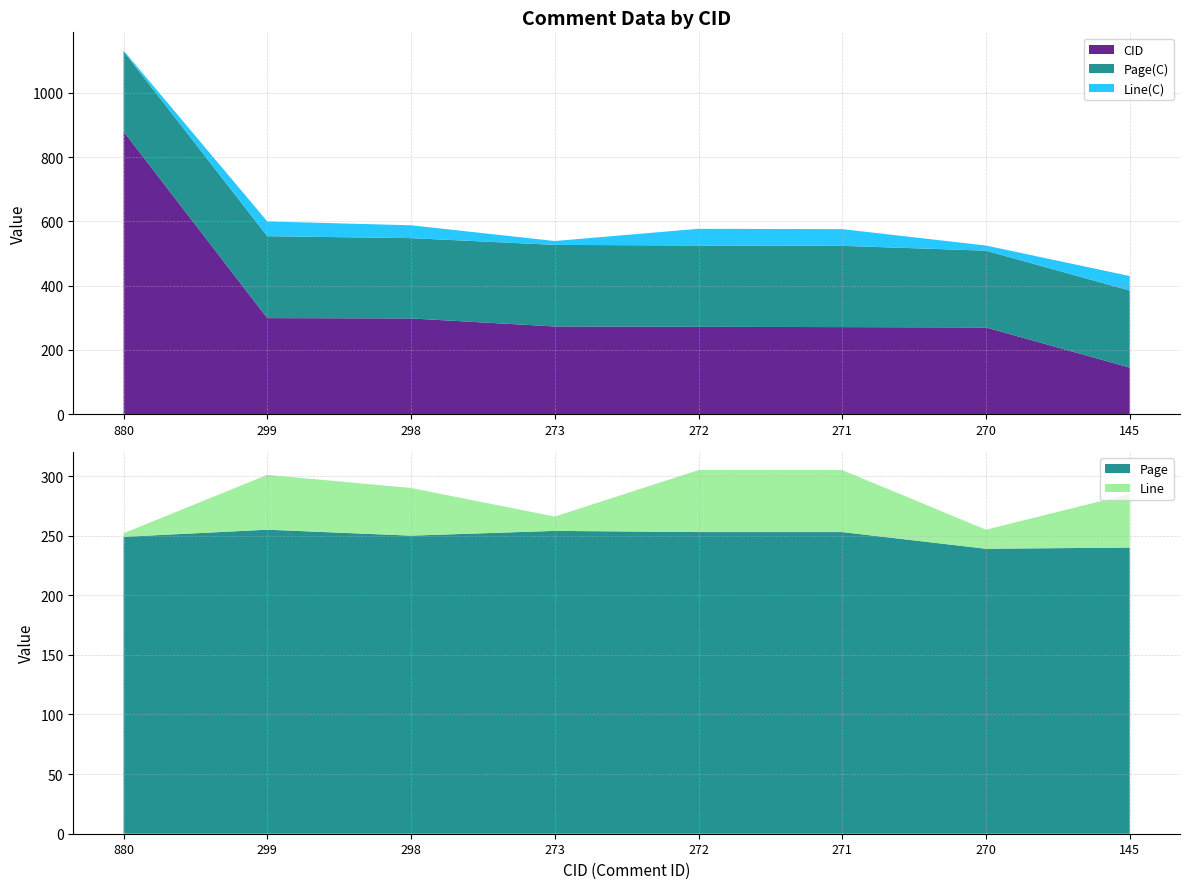

Reading left to right, what are all the values shown in this chart?

CID: 880	299	298	273	272	271	270	145
Page(C): 249	255	250	254	253	253	239	240
Line(C): 3	46	40	12	52	52	16	45
Page: 249	255	250	254	253	253	239	240
Line: 3	46	40	12	52	52	16	45